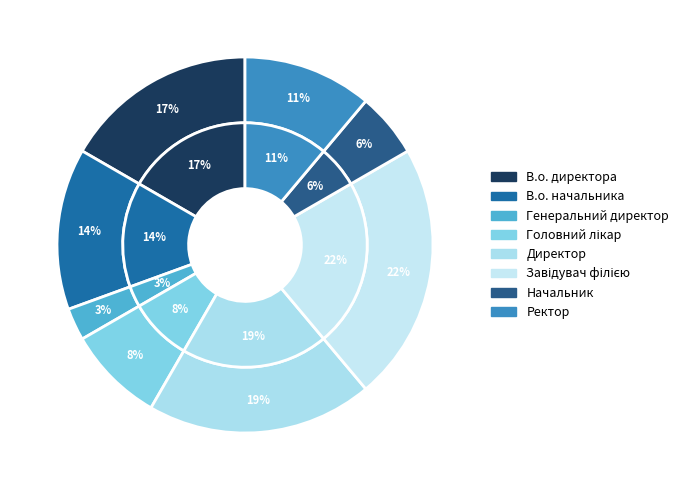

What is the total percentage of Начальник and Генеральний директор?

8.3%